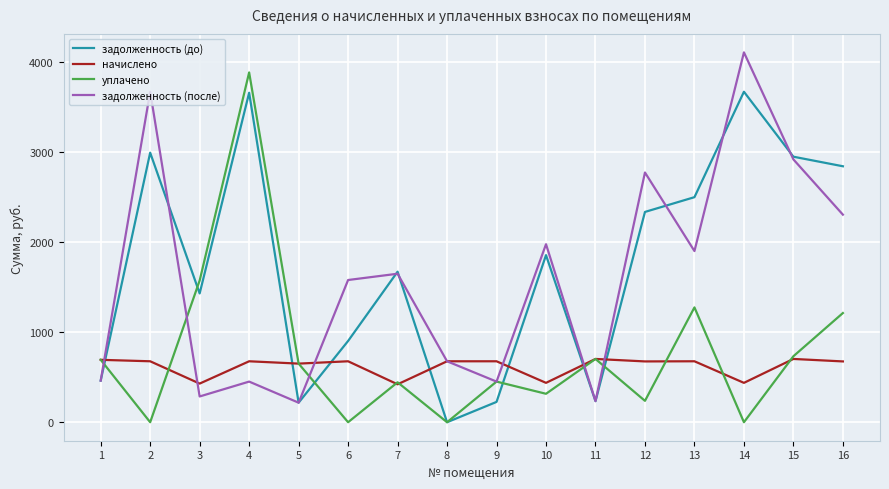

Is it true that начислено equals 693.4 at 1?

True